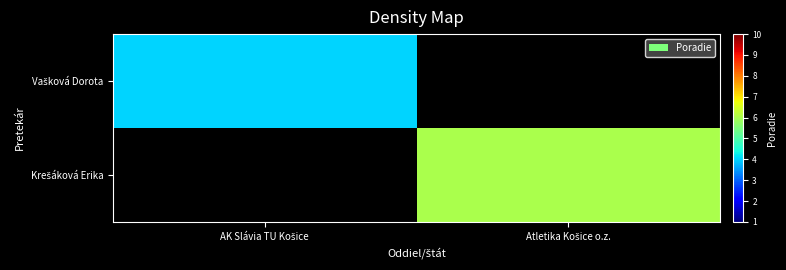

Rank the series by their average value, from lowest to highest.

Vašková Dorota, Krešáková Erika